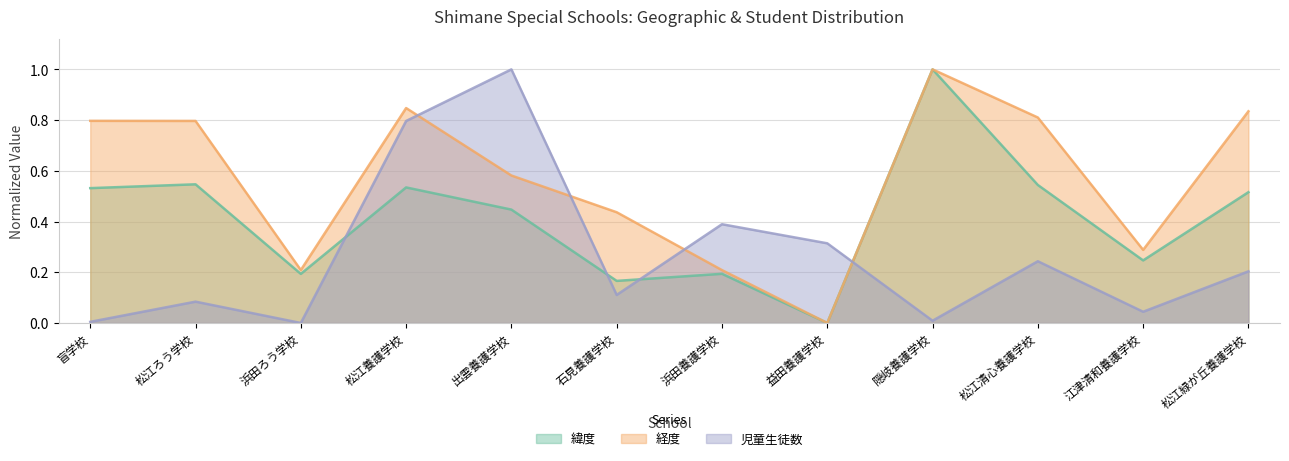

At 石見養護学校, list the series in order from smallest to largest.

児童生徒数, 緯度, 経度